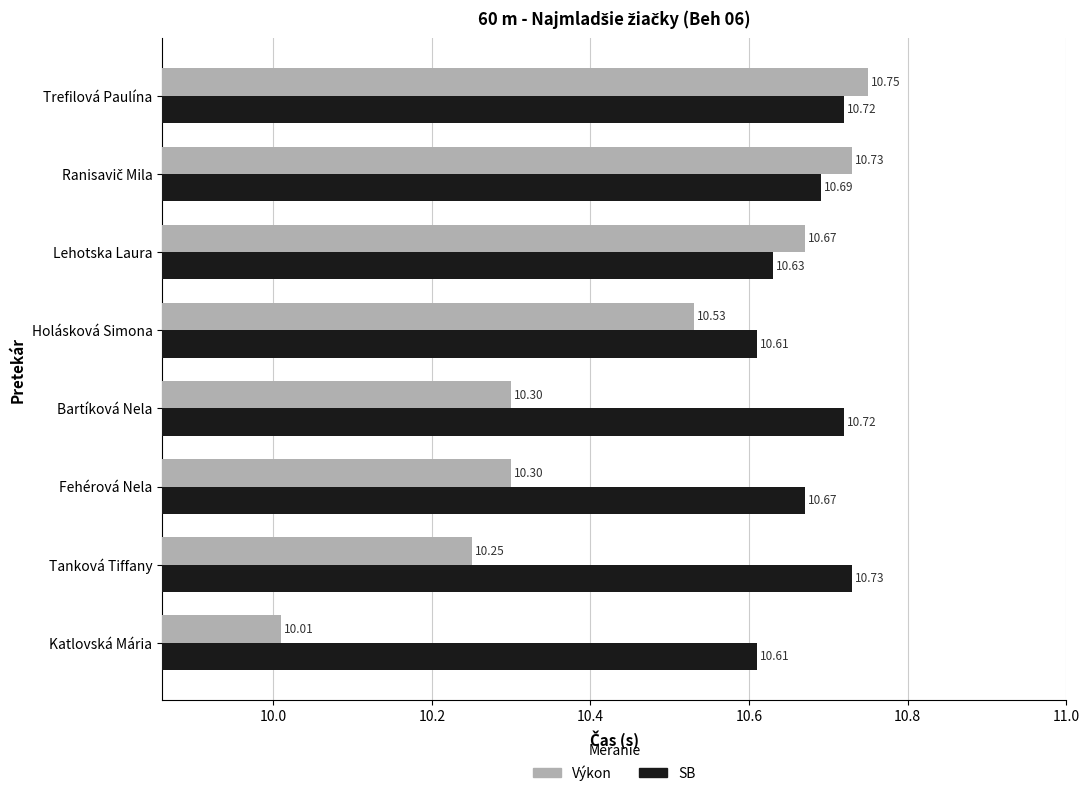

Rank the series by their maximum value, from lowest to highest.

SB, Výkon